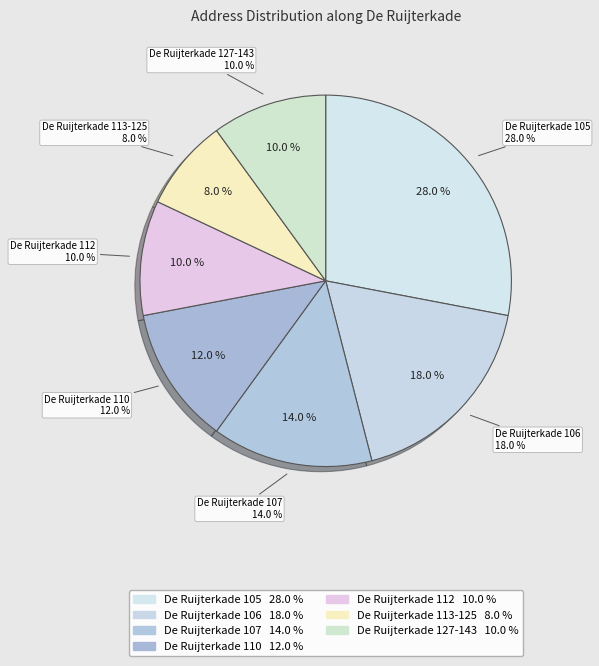

To the nearest percent, what is the average slice percentage?

14%